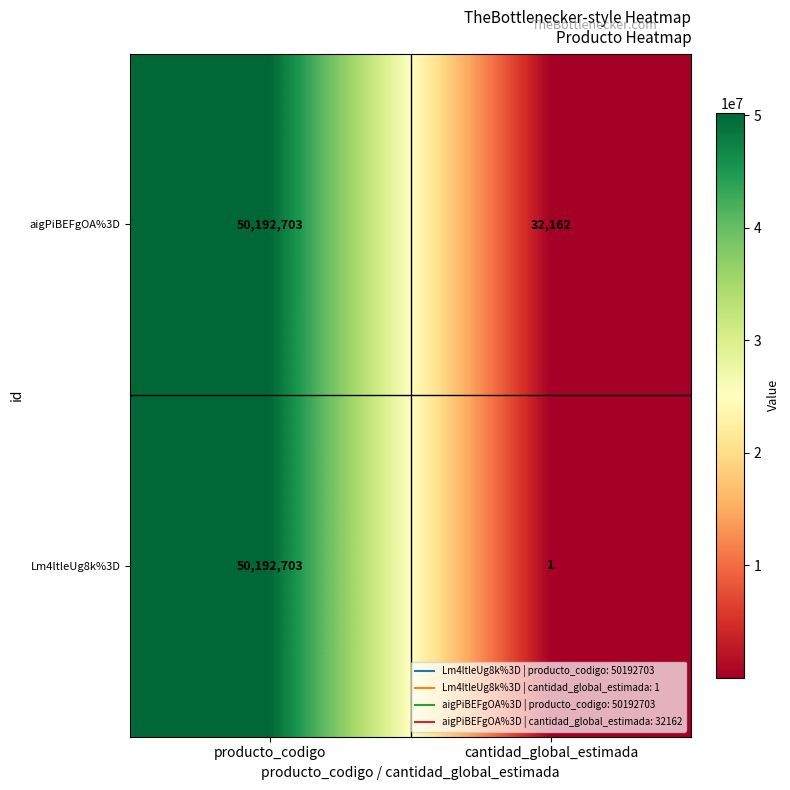

At how many categories does at least one series exceed 17920154?

1